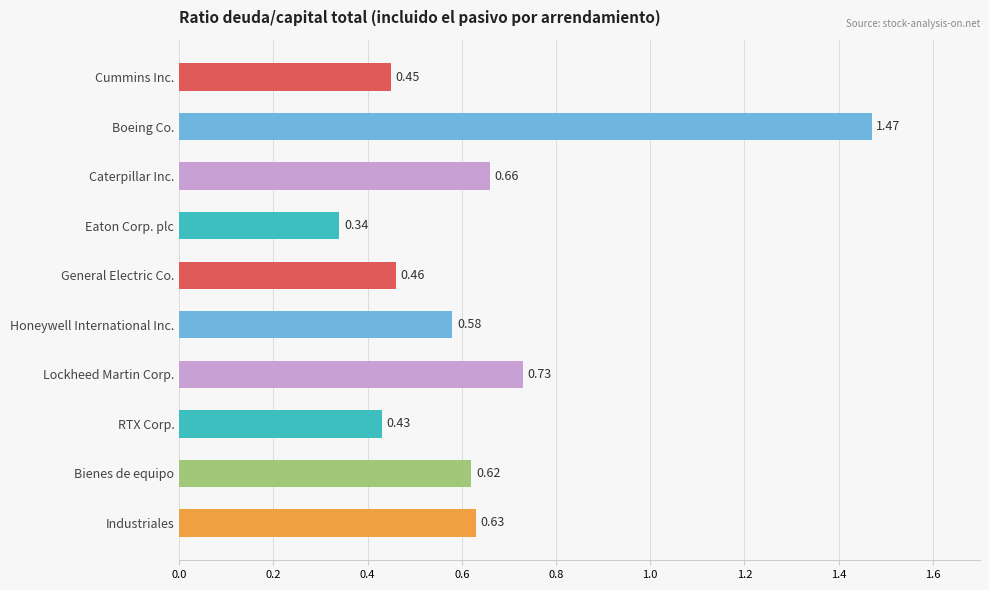

What is the difference between the maximum and minimum values?

1.1